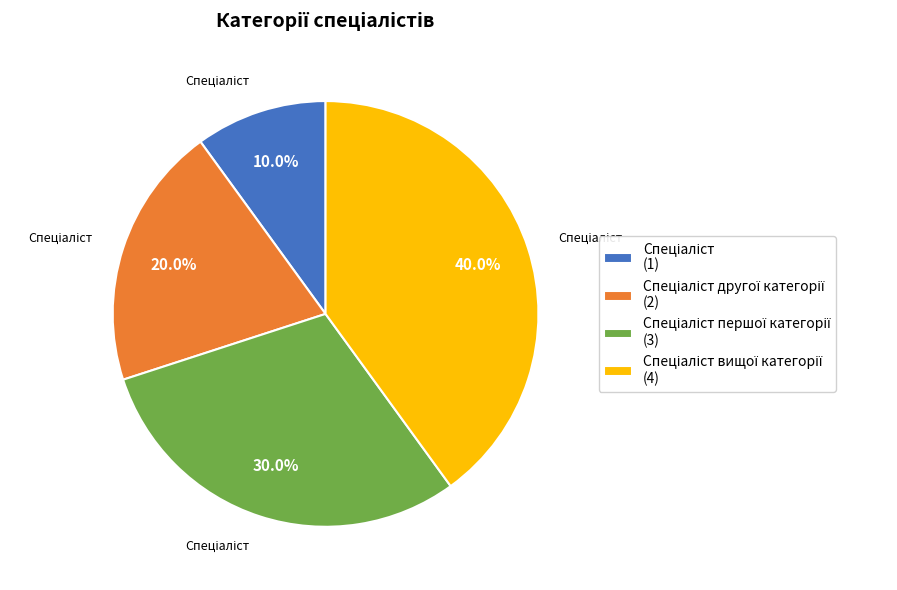

Is there any slice that represents more than half of the pie?

No